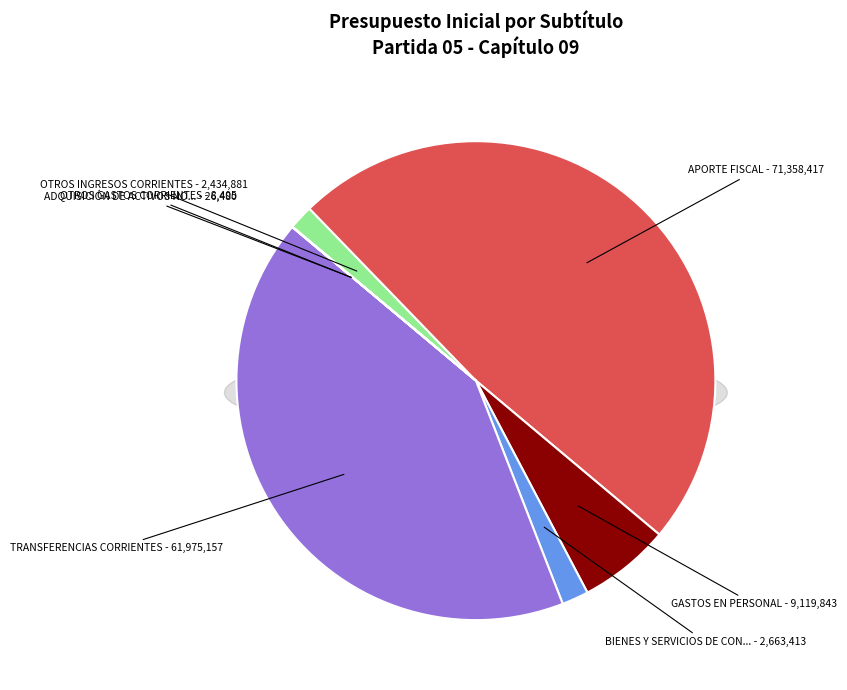

To the nearest percent, what is the combined percentage of OTROS GASTOS CORRIENTES and TRANSFERENCIAS CORRIENTES?

42%